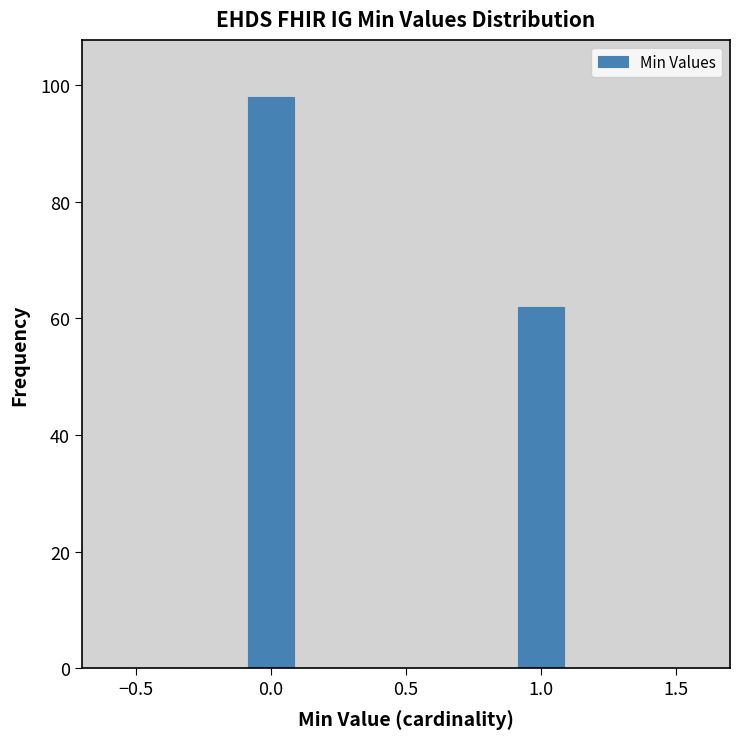

Reading left to right, transcribe this chart: for each bar, give the range it covers on the x-axis and its height. The values are not printed on the chart, so give them approximately, as read against the axis.

-0.5 to -0.3: 0
-0.3 to -0.1: 0
-0.1 to 0.1: 98
0.1 to 0.3: 0
0.3 to 0.5: 0
0.5 to 0.7: 0
0.7 to 0.9: 0
0.9 to 1.1: 62
1.1 to 1.3: 0
1.3 to 1.5: 0